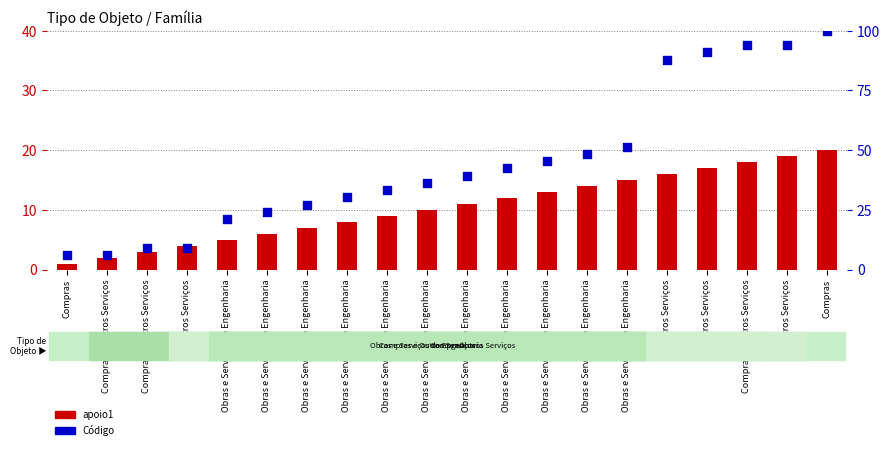

What are all the series names shown in the legend?

apoio1, Código